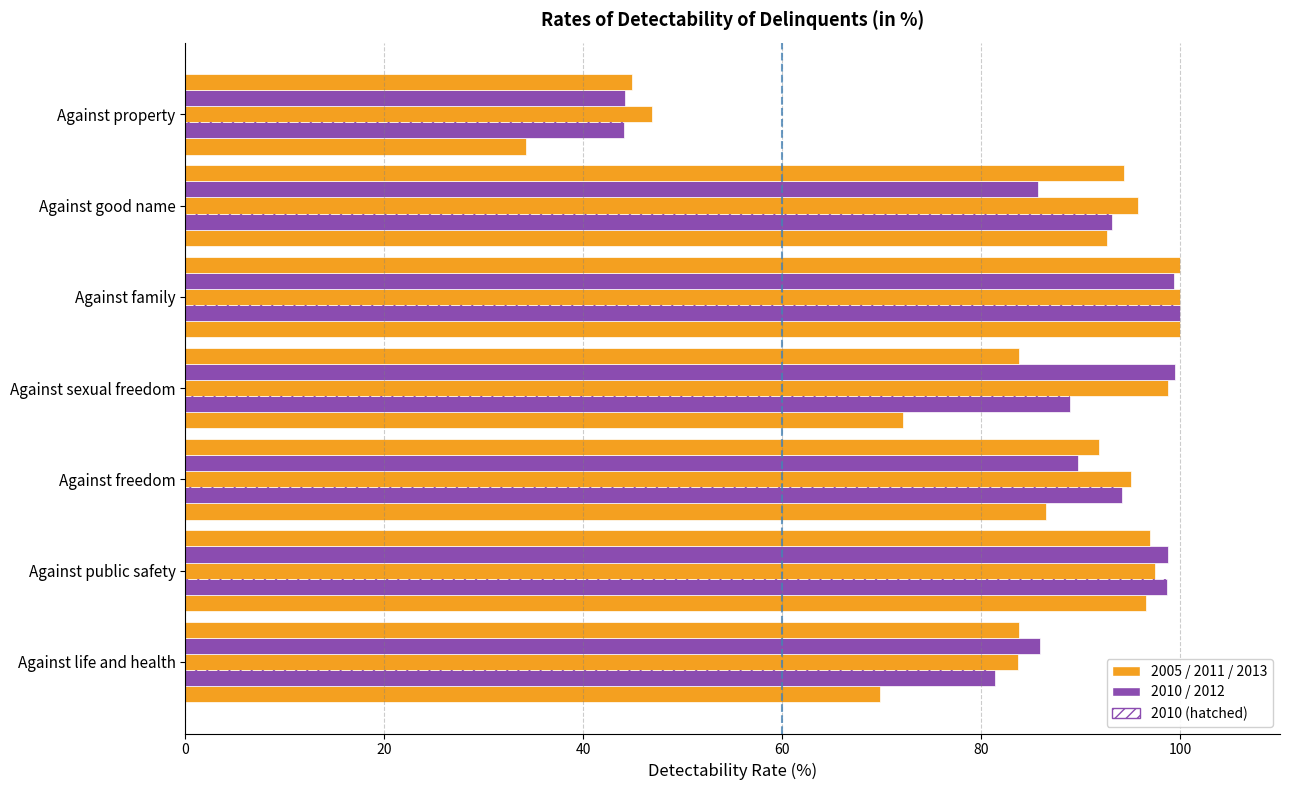

At how many categories does at least one series exceed 41?

7